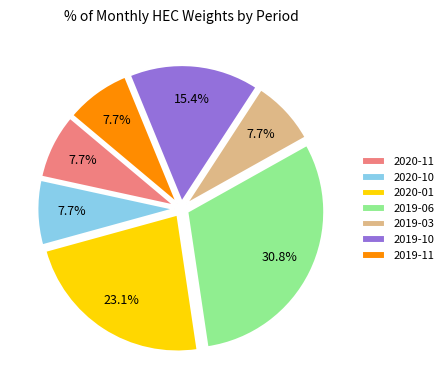

To the nearest percent, what portion does 2020-01 represent?

23%